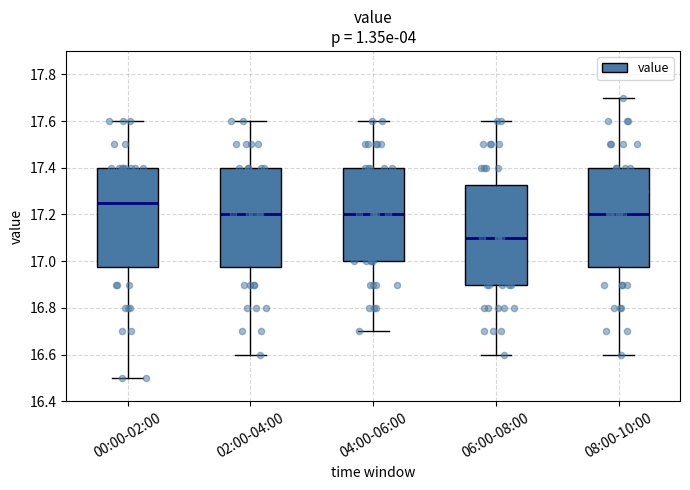

Reading left to right, transcribe this box plot: for each box, give where its median line is, the range the box spans, and where its two whiskers end, as read against the y-axis. The values are not printed on the chart, so give them approximately, as read against the axis.

00:00-02:00: median 17.26, box 16.98 to 17.40, whiskers 16.50 to 17.60
02:00-04:00: median 17.20, box 16.98 to 17.40, whiskers 16.60 to 17.60
04:00-06:00: median 17.20, box 17.00 to 17.40, whiskers 16.70 to 17.60
06:00-08:00: median 17.10, box 16.90 to 17.32, whiskers 16.60 to 17.60
08:00-10:00: median 17.20, box 16.98 to 17.40, whiskers 16.60 to 17.70